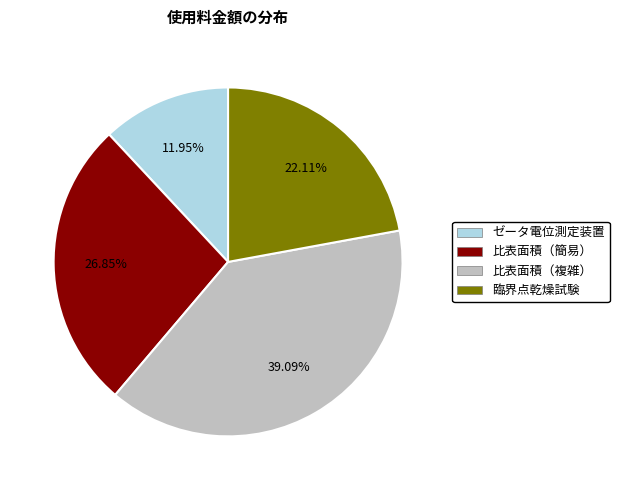

What is the largest slice in the pie chart?

比表面積（複雑）